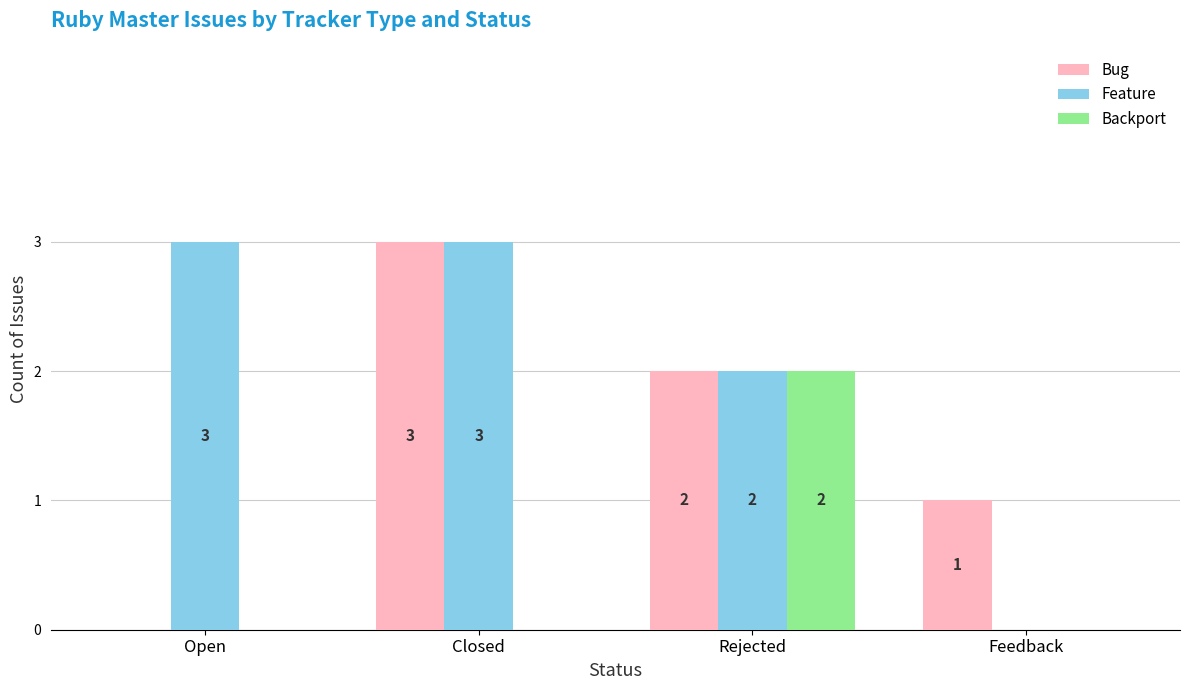

What are all the series names shown in the legend?

Bug, Feature, Backport